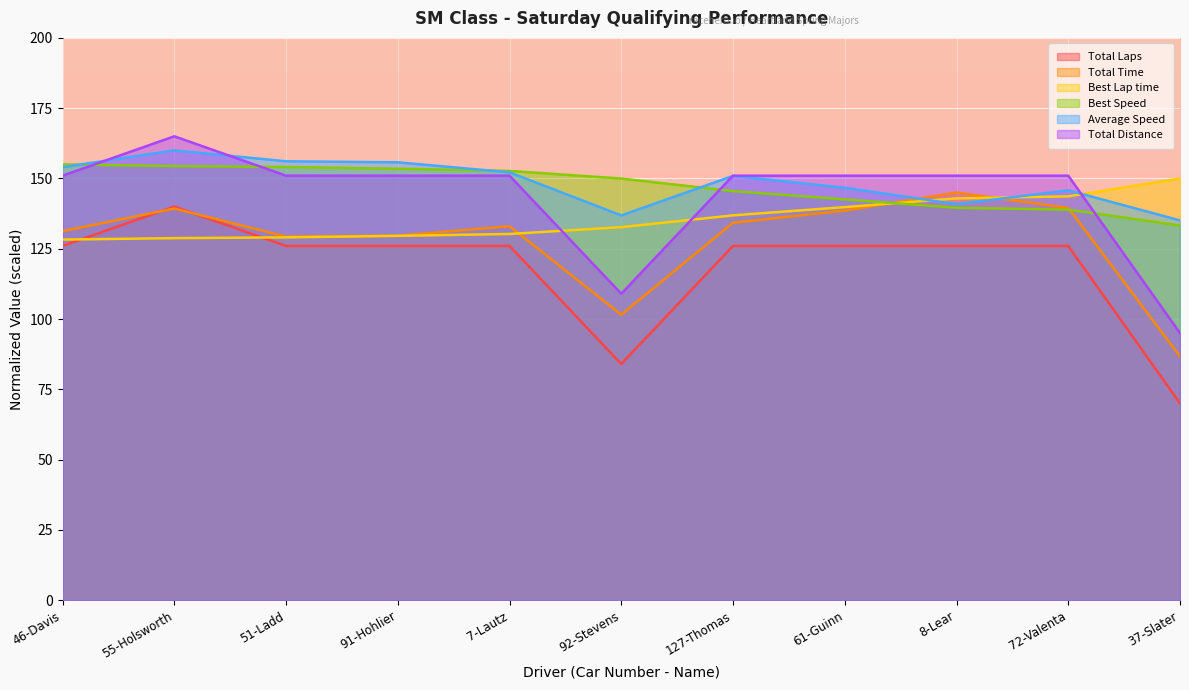

At 127-Thomas, list the series in order from smallest to largest.

Total Laps, Total Time, Best Lap time, Best Speed, Average Speed, Total Distance